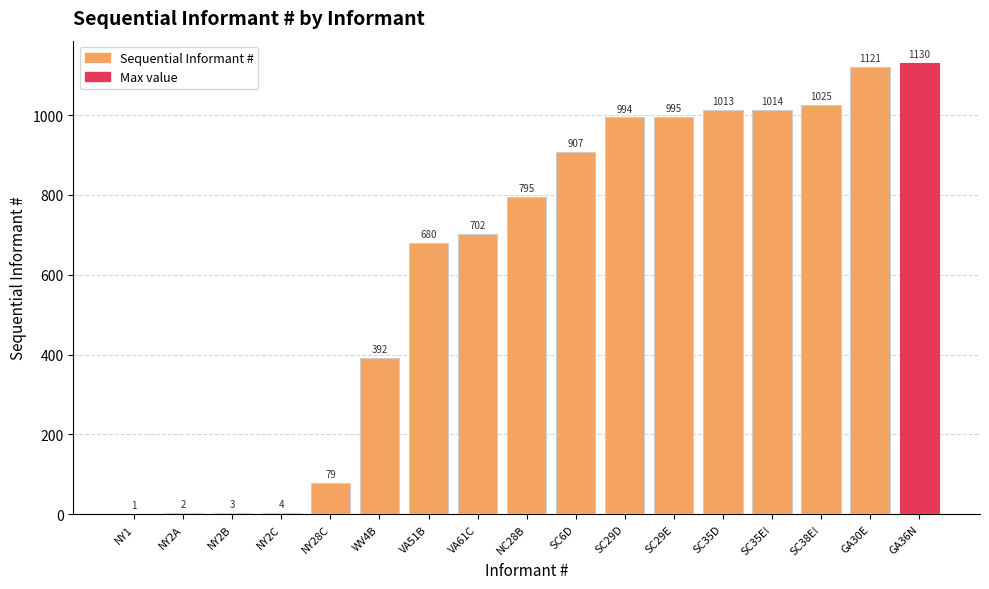

True or false: the data shows 2 at NY2A.

True